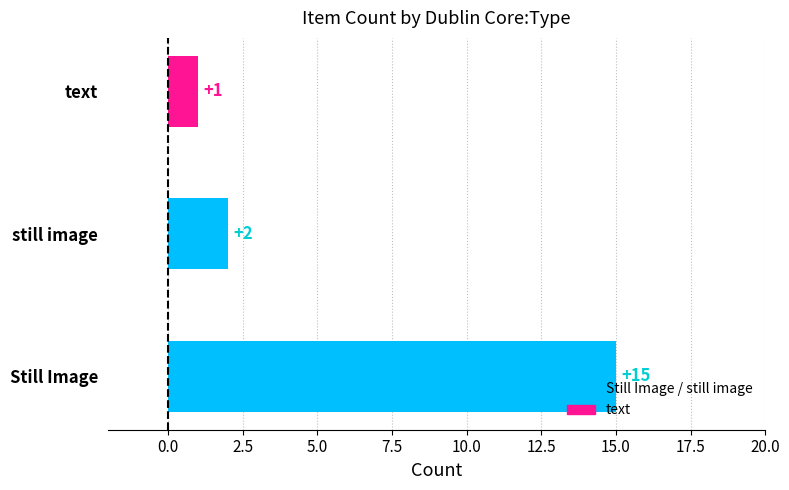

The chart shows a value of 2 at text. True or false?

False